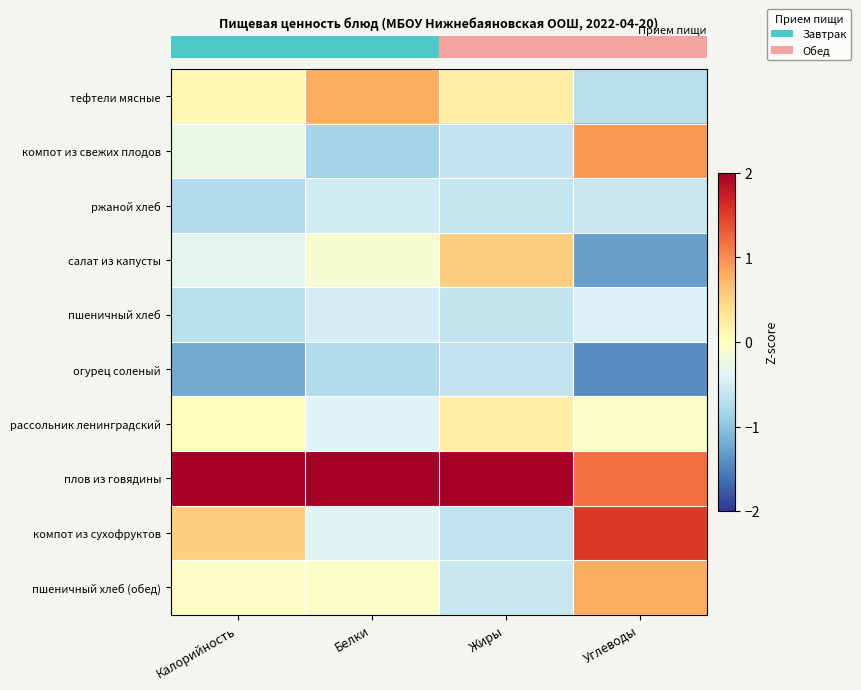

What is the minimum value shown in the chart?

-1.4